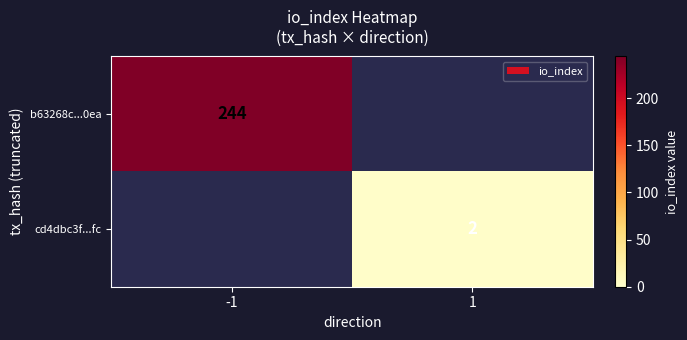

True or false: b63268c...0ea has a value of 244 at -1.

True